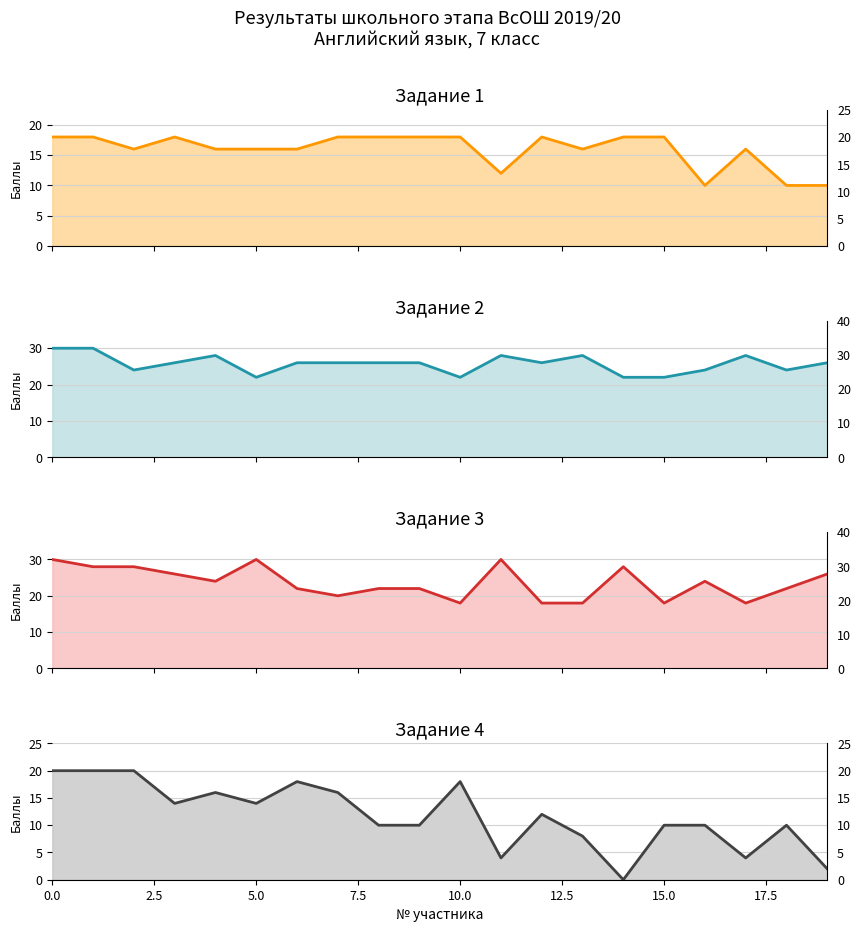

How many distinct data groups are displayed?

4